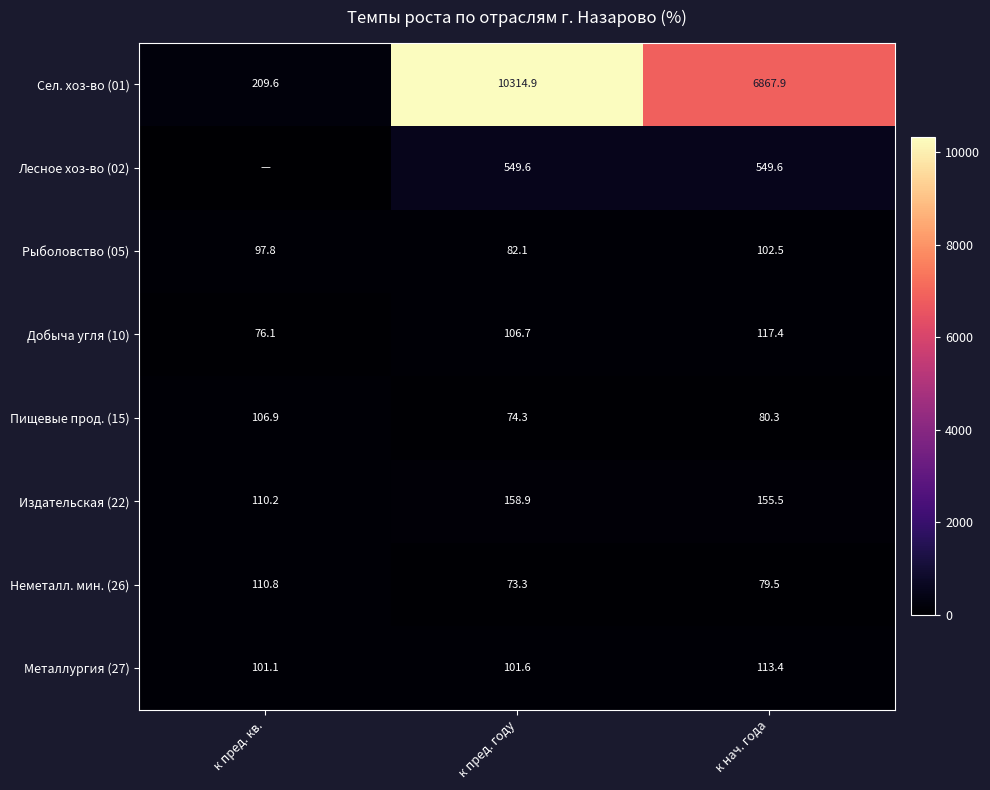

What is the difference between the highest and lowest values at к нач. года?

6788.4